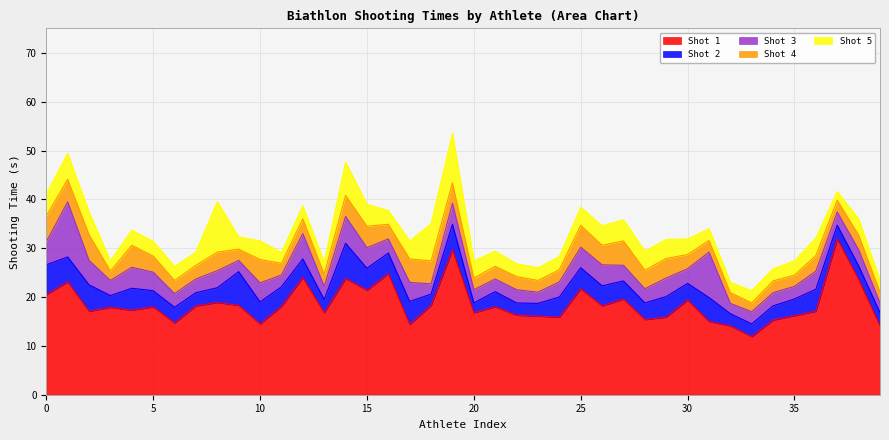

What is the value of the Shot 3 point at the 19th from the left?

2.1